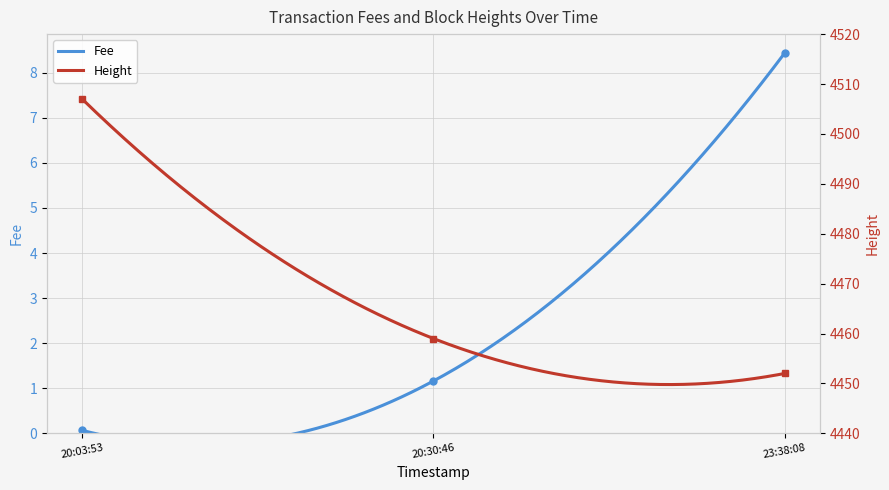

Which category has the highest value in the Height series?

20:03:53